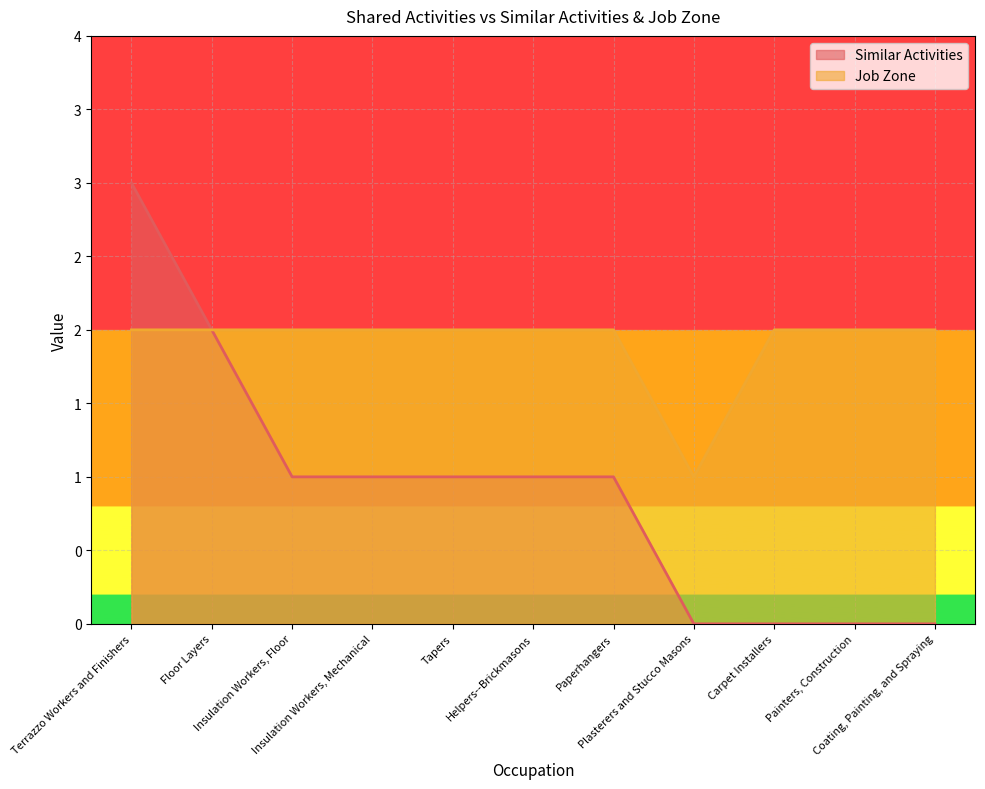

How many lines are shown in the chart?

2